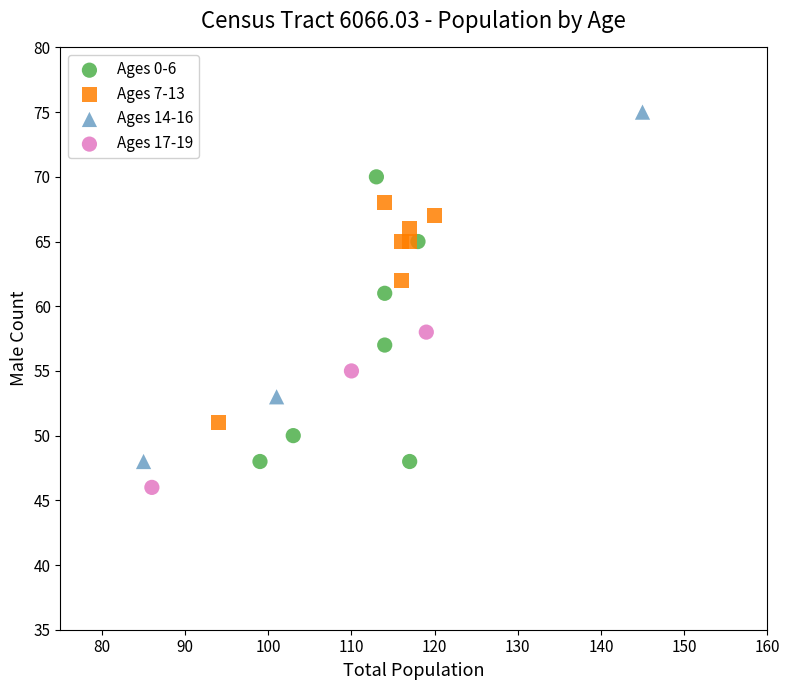

Which series reaches the maximum Y coordinate?

Ages 14-16